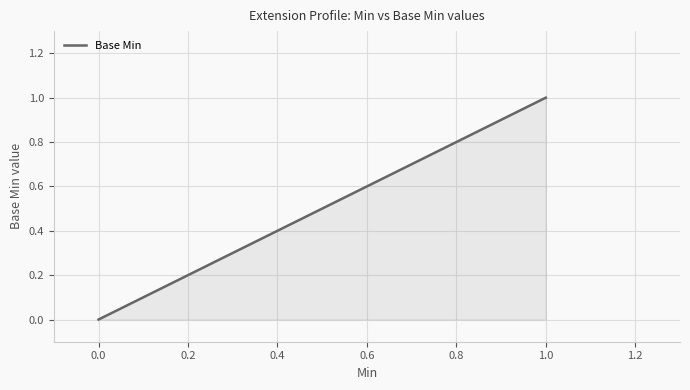

What is the difference between the second highest and second lowest values?

1